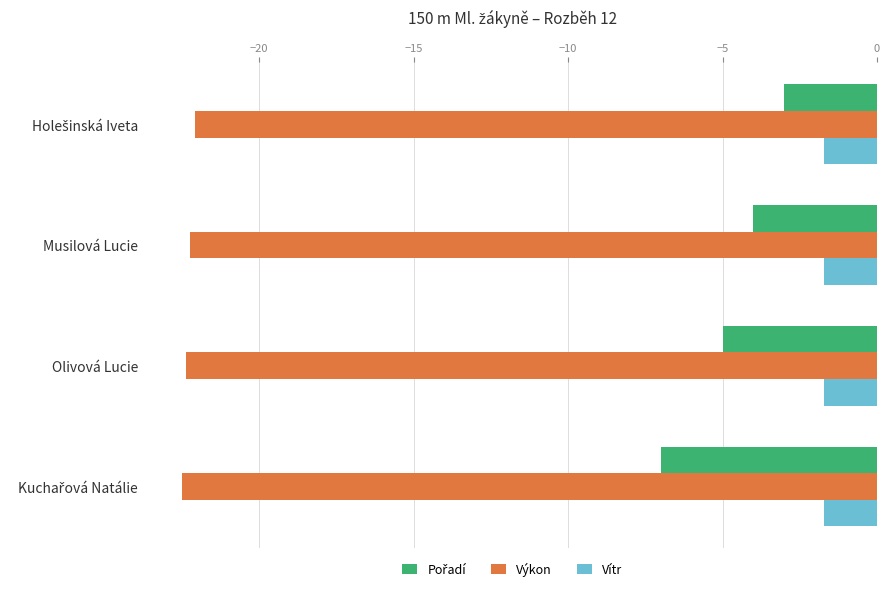

Which series has the largest total across all categories?

Vítr